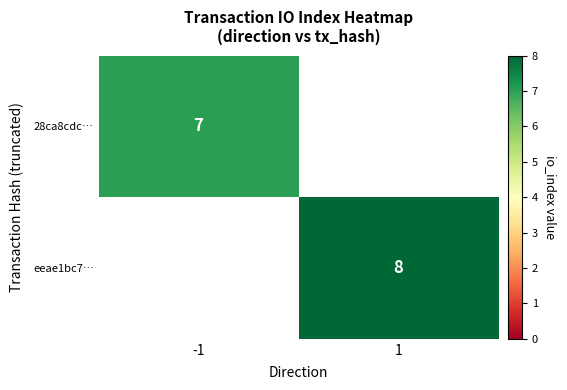

The value of eeae1bc7… at 1 is 8. True or false?

True